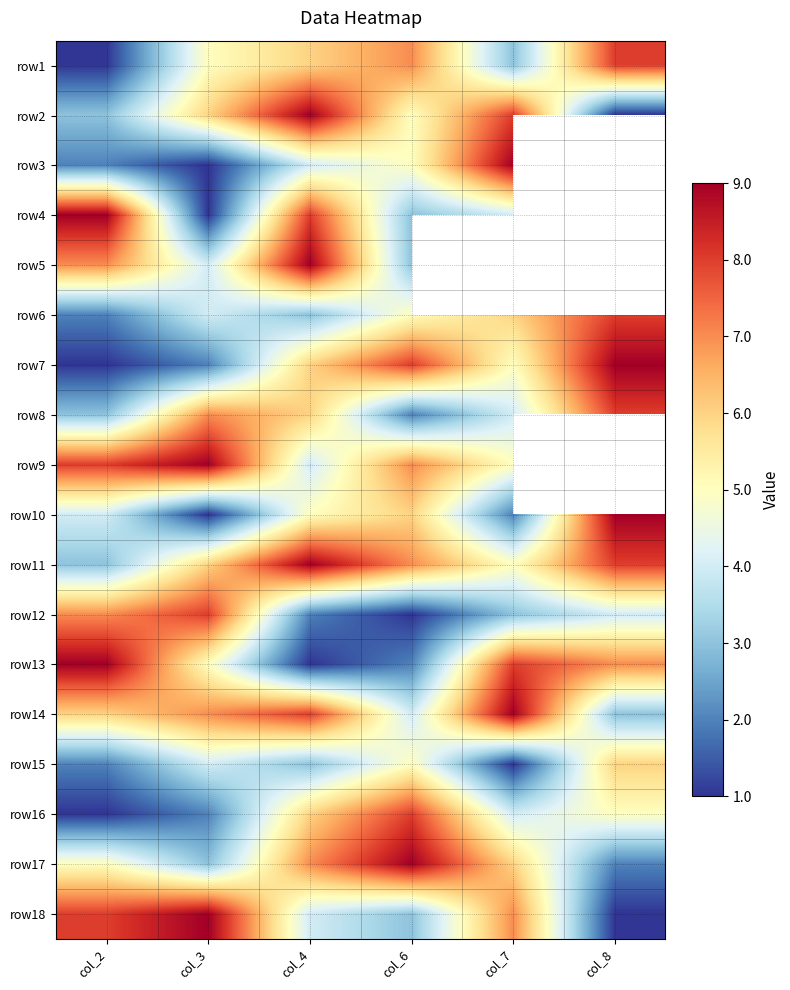

What is the sum of the row18 values at col_2 and col_8?

9.0